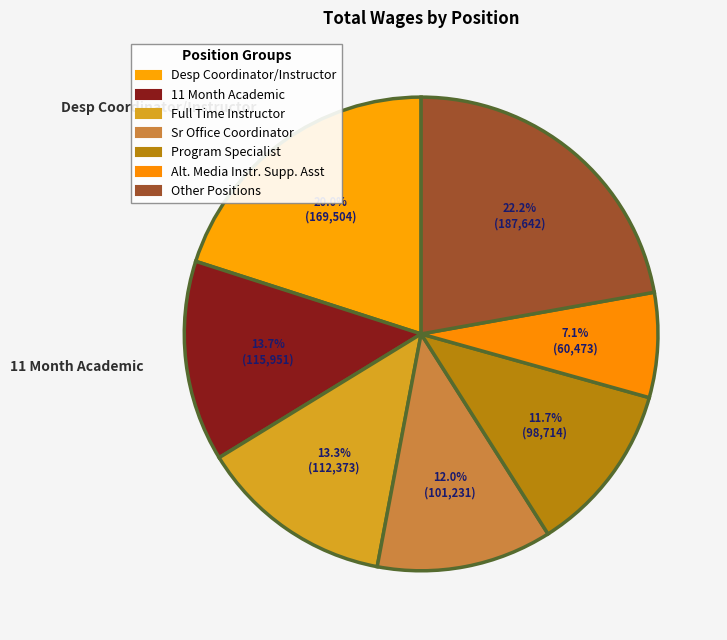

Do 11 Month Academic and Desp Coordinator/Instructor together represent more than half of the pie?

No